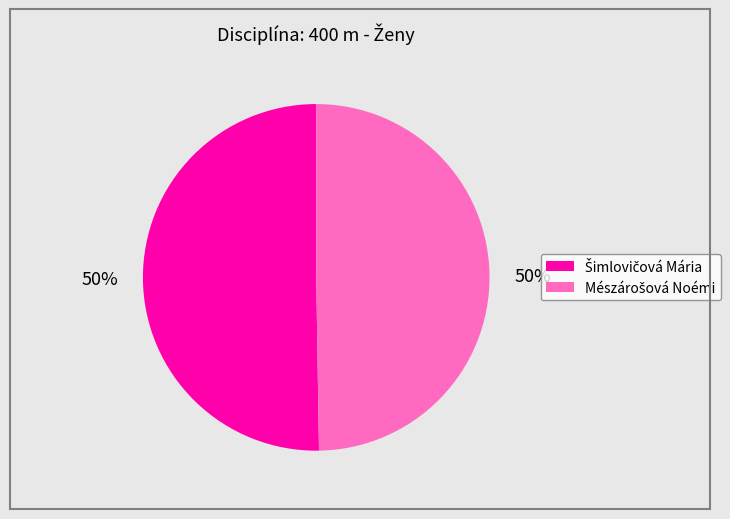

To the nearest percent, what is the average slice percentage?

50%